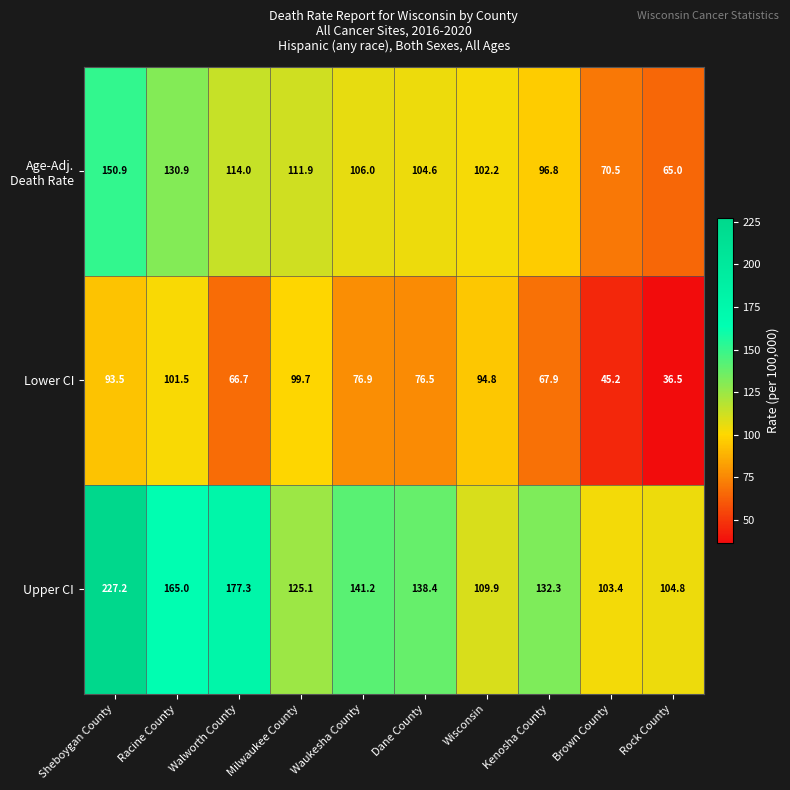

What is the total value across all series at Brown County?

219.1